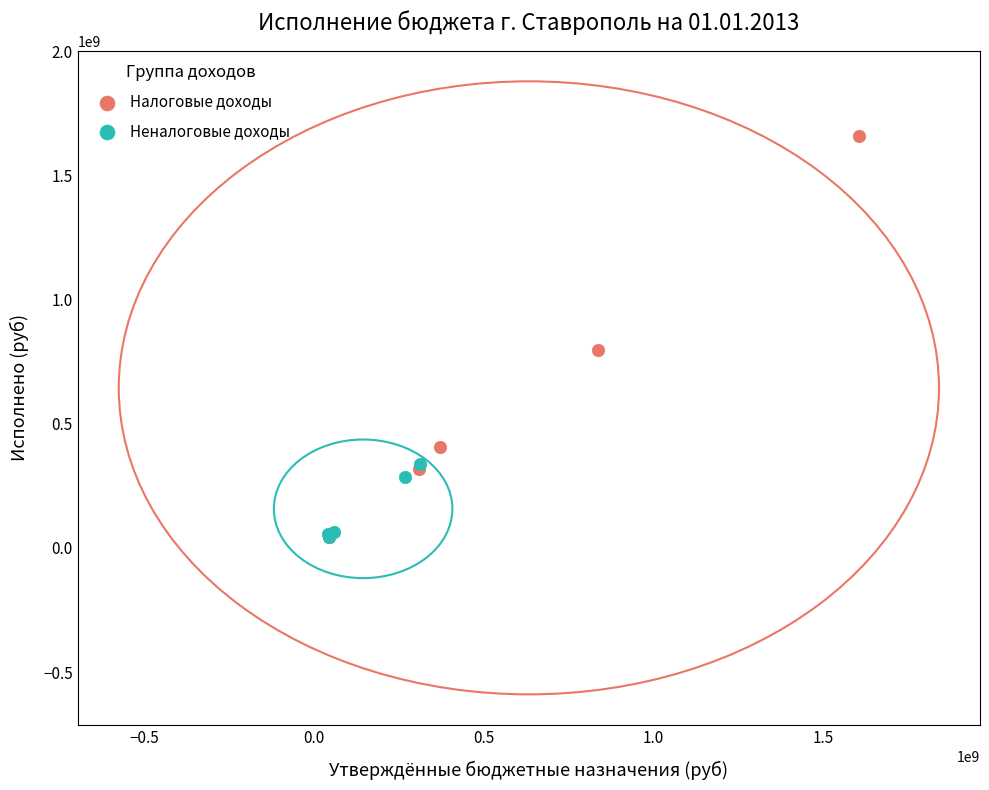

Which series contains the highest Y value?

Налоговые доходы